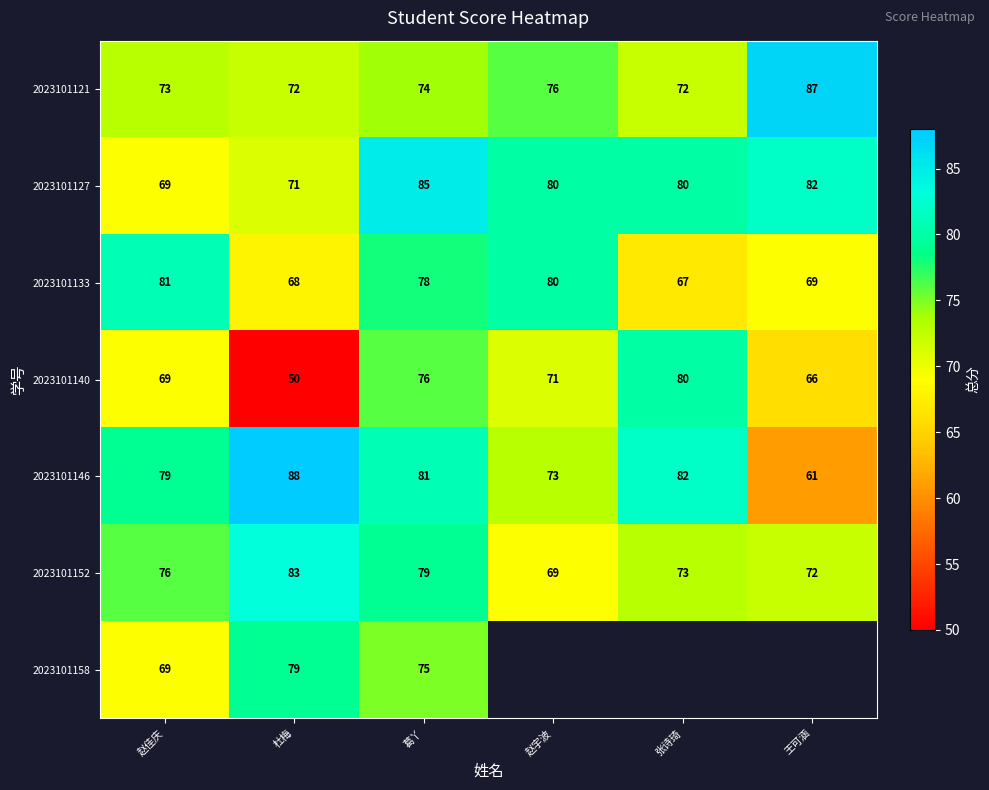

The value of 2023101133 at 赵宇波 is 80. True or false?

True